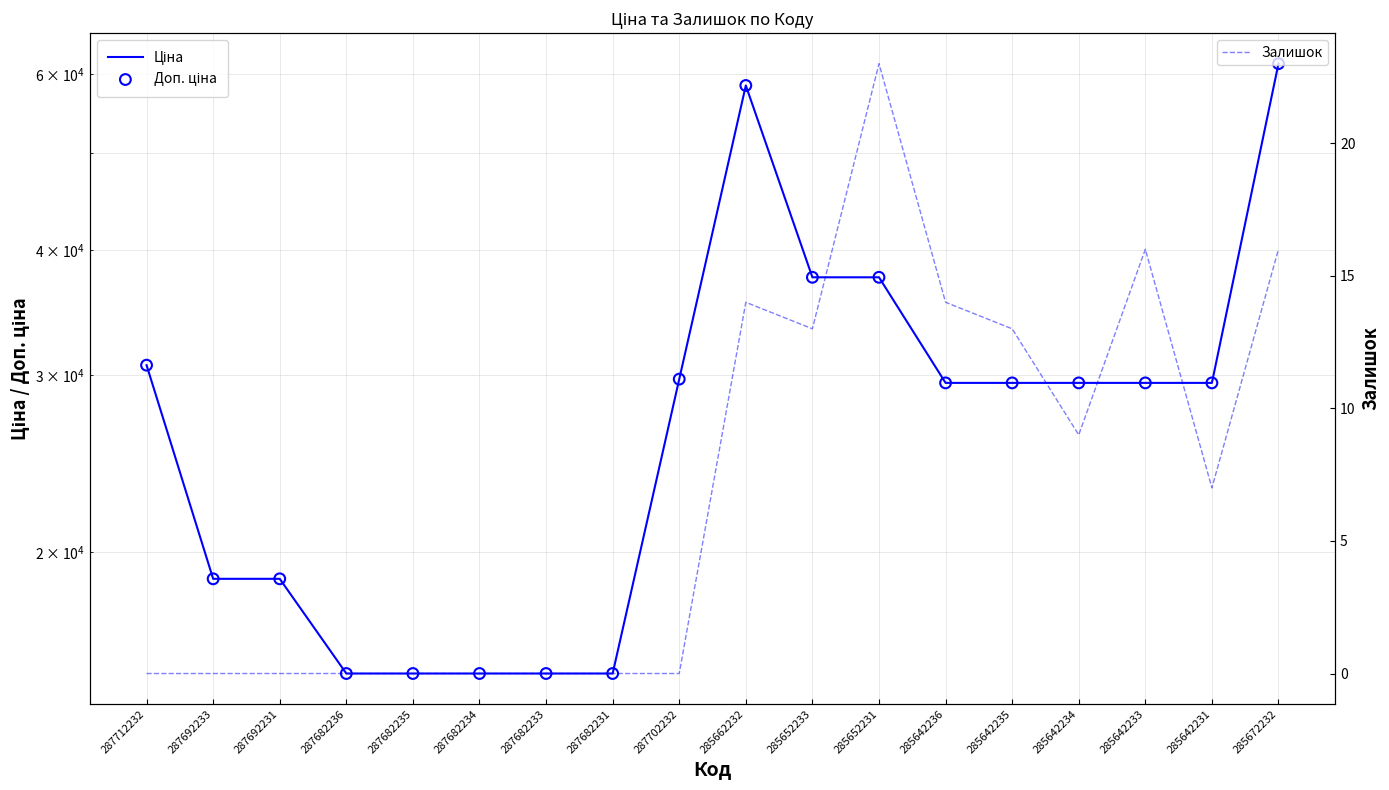

Which series has the largest total across all categories?

Ціна